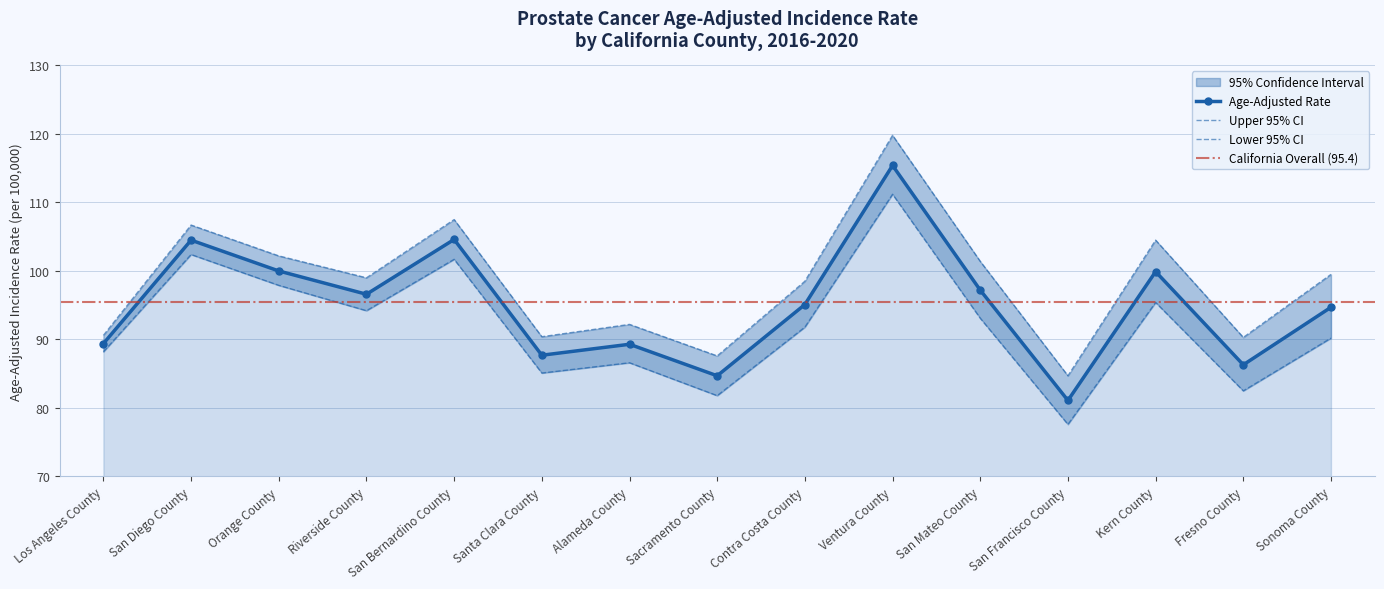

How many values in the Upper 95% CI series are below 99?

7